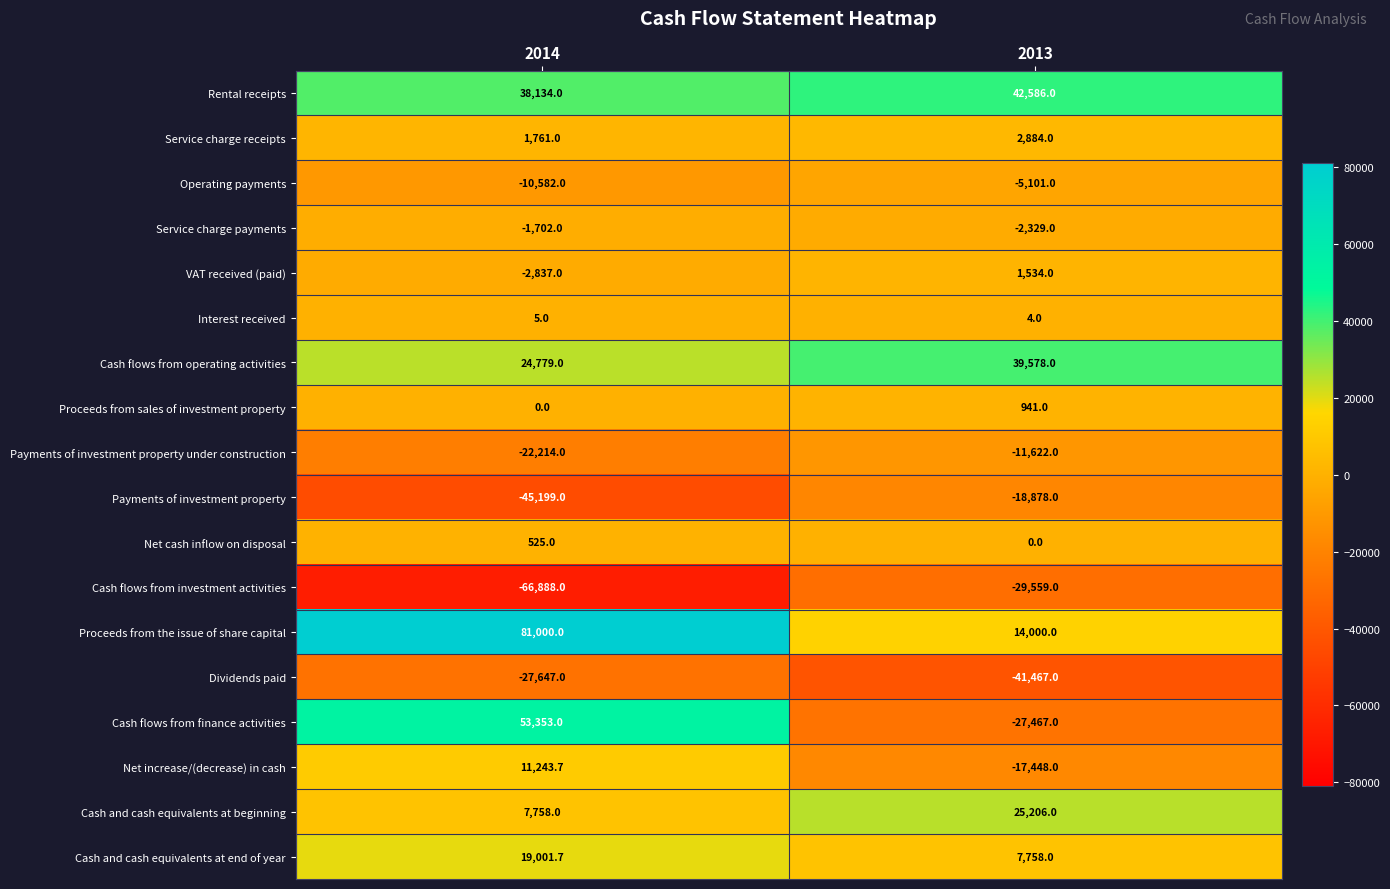

Read the Cash flows from finance activities value at 2014.

53353.0